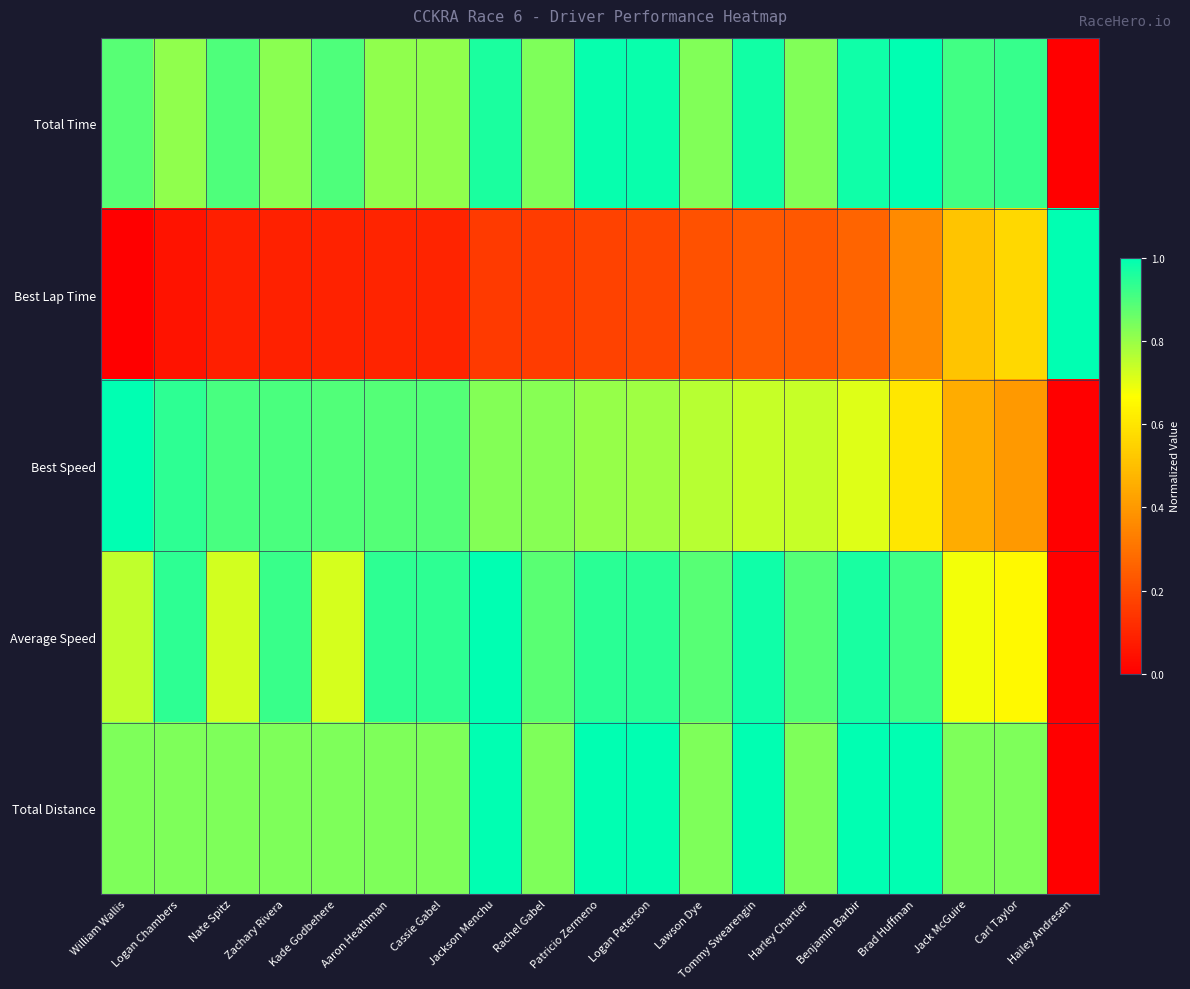

Reading right to left, extract all data points from this chart.

Total Time: Hailey Andresen=0.0	Carl Taylor=0.9	Jack McGuire=0.9	Brad Huffman=1.0	Benjamin Barbir=1.0	Harley Chartier=0.8	Tommy Swearengin=1.0	Lawson Dye=0.8	Logan Peterson=1.0	Patricio Zermeno=1.0	Rachel Gabel=0.8	Jackson Menchu=1.0	Cassie Gabel=0.8	Aaron Heathman=0.8	Kade Godbehere=0.9	Zachary Rivera=0.8	Nate Spitz=0.9	Logan Chambers=0.8	William Wallis=0.9
Best Lap Time: Hailey Andresen=1.0	Carl Taylor=0.6	Jack McGuire=0.5	Brad Huffman=0.4	Benjamin Barbir=0.3	Harley Chartier=0.2	Tommy Swearengin=0.2	Lawson Dye=0.2	Logan Peterson=0.2	Patricio Zermeno=0.2	Rachel Gabel=0.2	Jackson Menchu=0.2	Cassie Gabel=0.1	Aaron Heathman=0.1	Kade Godbehere=0.1	Zachary Rivera=0.1	Nate Spitz=0.1	Logan Chambers=0.1	William Wallis=0.0
Best Speed: Hailey Andresen=0.0	Carl Taylor=0.4	Jack McGuire=0.4	Brad Huffman=0.6	Benjamin Barbir=0.7	Harley Chartier=0.7	Tommy Swearengin=0.7	Lawson Dye=0.8	Logan Peterson=0.8	Patricio Zermeno=0.8	Rachel Gabel=0.8	Jackson Menchu=0.8	Cassie Gabel=0.9	Aaron Heathman=0.9	Kade Godbehere=0.9	Zachary Rivera=0.9	Nate Spitz=0.9	Logan Chambers=0.9	William Wallis=1.0
Average Speed: Hailey Andresen=0.0	Carl Taylor=0.7	Jack McGuire=0.7	Brad Huffman=0.9	Benjamin Barbir=1.0	Harley Chartier=0.9	Tommy Swearengin=1.0	Lawson Dye=0.9	Logan Peterson=0.9	Patricio Zermeno=0.9	Rachel Gabel=0.9	Jackson Menchu=1.0	Cassie Gabel=0.9	Aaron Heathman=0.9	Kade Godbehere=0.7	Zachary Rivera=0.9	Nate Spitz=0.7	Logan Chambers=0.9	William Wallis=0.7
Total Distance: Hailey Andresen=0.0	Carl Taylor=0.8	Jack McGuire=0.8	Brad Huffman=1.0	Benjamin Barbir=1.0	Harley Chartier=0.8	Tommy Swearengin=1.0	Lawson Dye=0.8	Logan Peterson=1.0	Patricio Zermeno=1.0	Rachel Gabel=0.8	Jackson Menchu=1.0	Cassie Gabel=0.8	Aaron Heathman=0.8	Kade Godbehere=0.8	Zachary Rivera=0.8	Nate Spitz=0.8	Logan Chambers=0.8	William Wallis=0.8